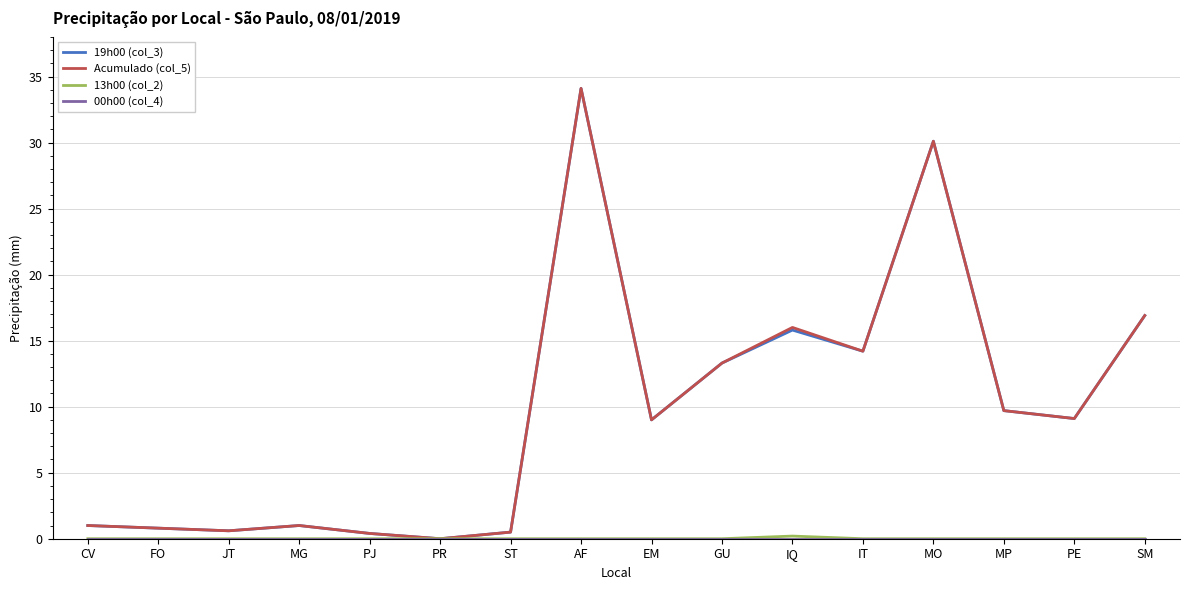

The 19h00 (col_3) series shows 13.3 at GU. True or false?

True